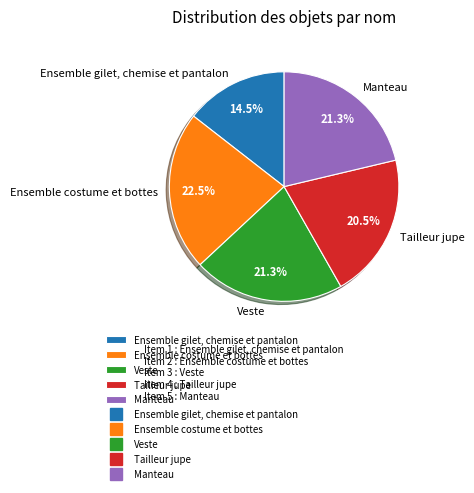

The Veste slice represents 21% of the pie. True or false?

True